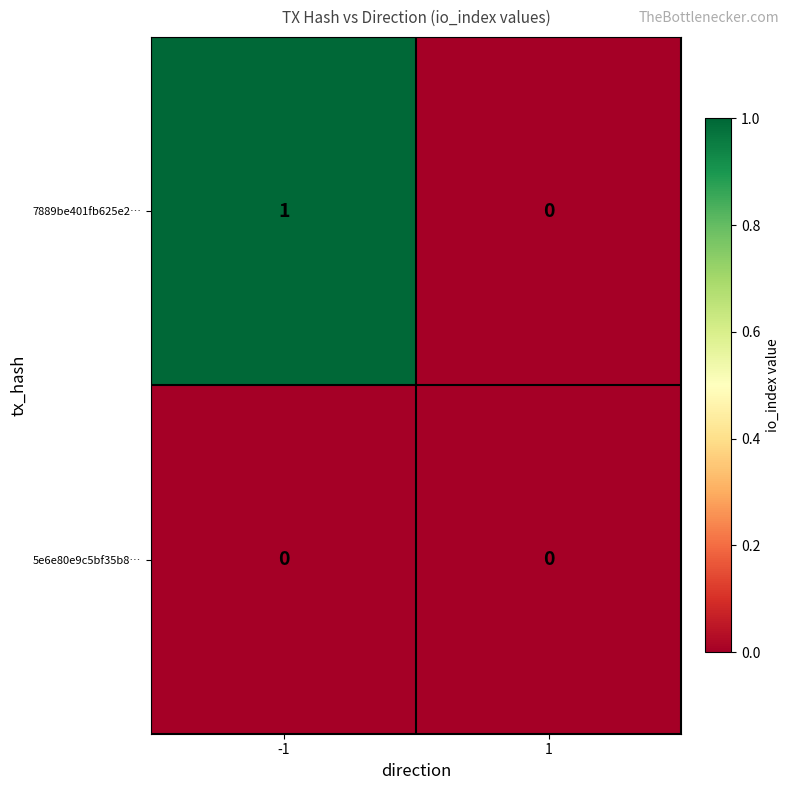

Reading right to left, list all the values displayed in this chart.

7889be401fb625e2…: 1=0	-1=1
5e6e80e9c5bf35b8…: 1=0	-1=0